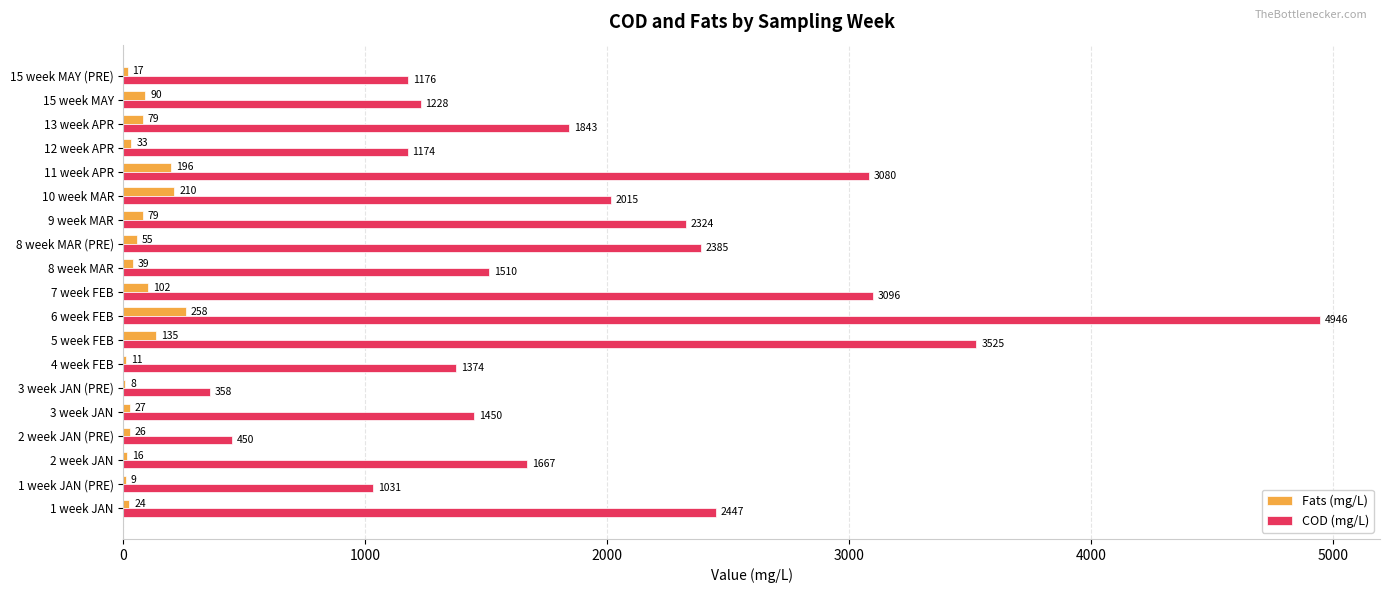

What are all the series names shown in the legend?

Fats (mg/L), COD (mg/L)